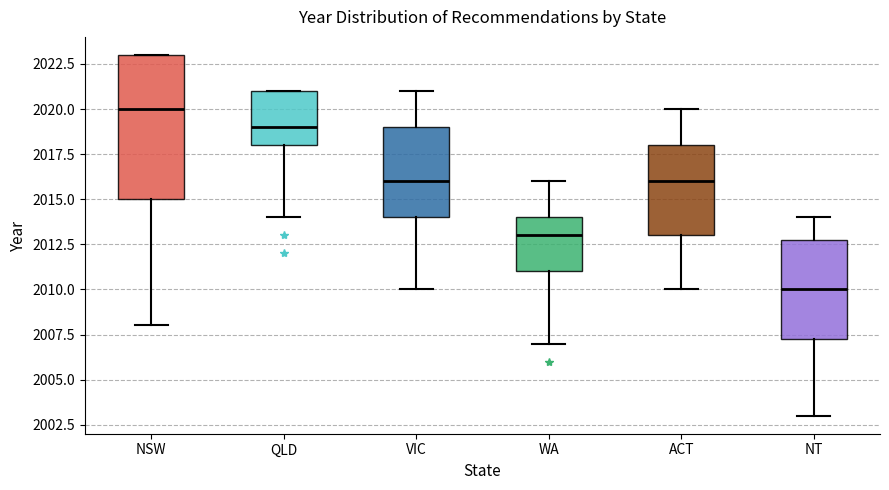

Reading left to right, transcribe this box plot: for each box, give where its median line is, the range the box spans, and where its two whiskers end, as read against the y-axis. The values are not printed on the chart, so give them approximately, as read against the axis.

NSW: median 2020.0, box 2015.0 to 2023.0, whiskers 2008.0 to 2023.0
QLD: median 2019.0, box 2018.0 to 2021.0, whiskers 2014.0 to 2021.0
VIC: median 2016.0, box 2014.0 to 2019.0, whiskers 2010.0 to 2021.0
WA: median 2013.0, box 2011.0 to 2014.0, whiskers 2007.0 to 2016.0
ACT: median 2016.0, box 2013.0 to 2018.0, whiskers 2010.0 to 2020.0
NT: median 2010.0, box 2007.5 to 2013.0, whiskers 2003.0 to 2014.0